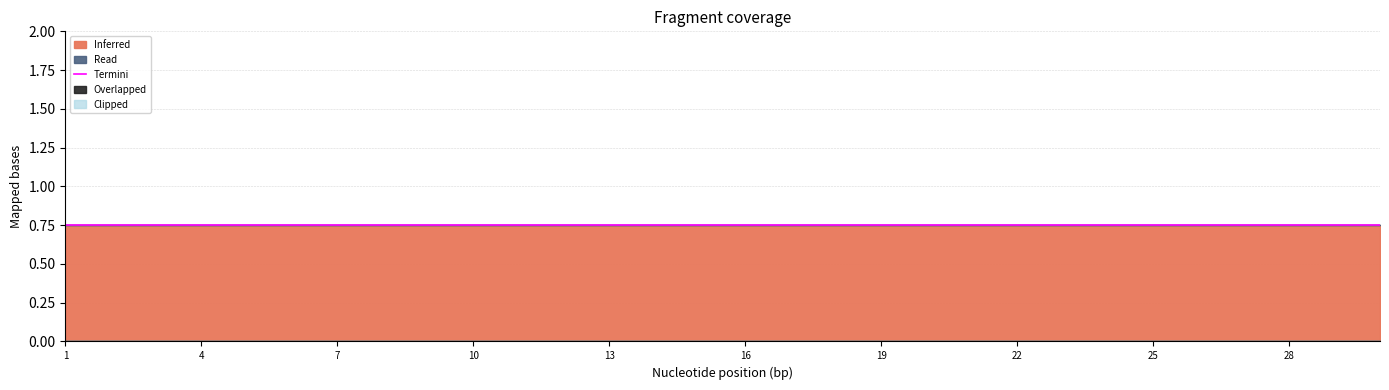

Does the chart display data point markers on the line(s)?

No